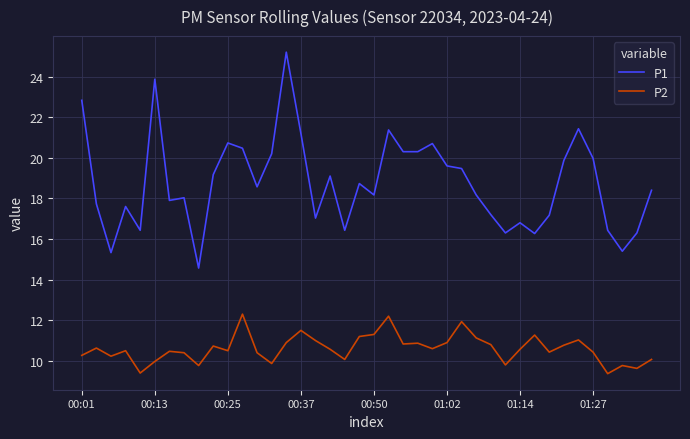

What is the difference between the maximum and minimum values in the P2 series?

2.9